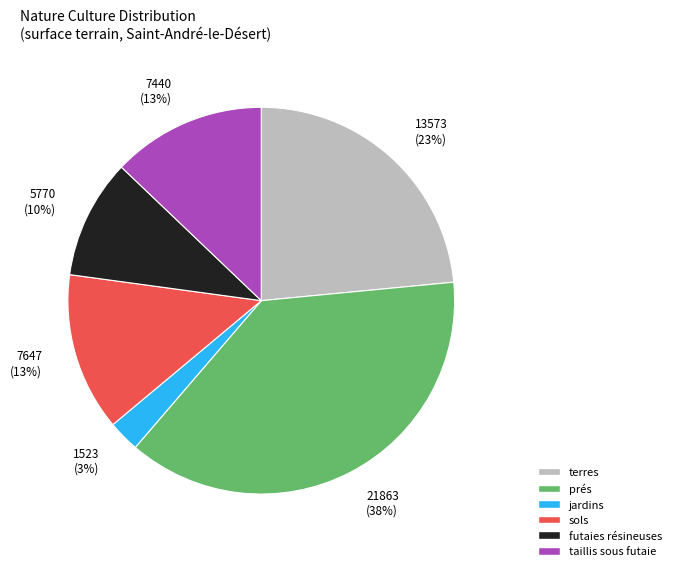

Does any single category account for the majority?

No